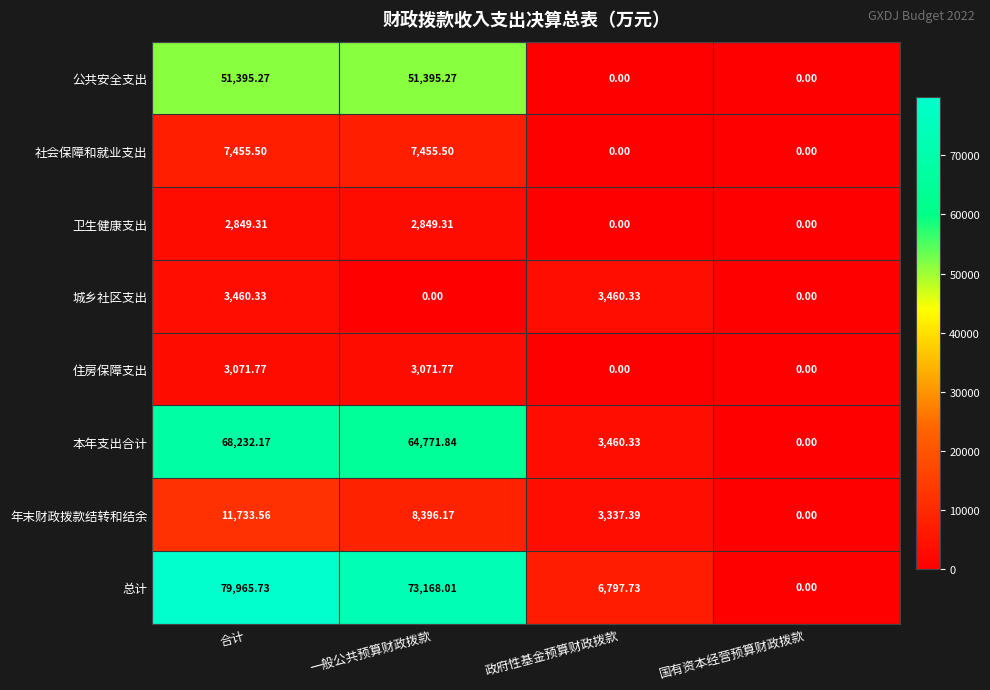

Which series has the largest total across all categories?

总计